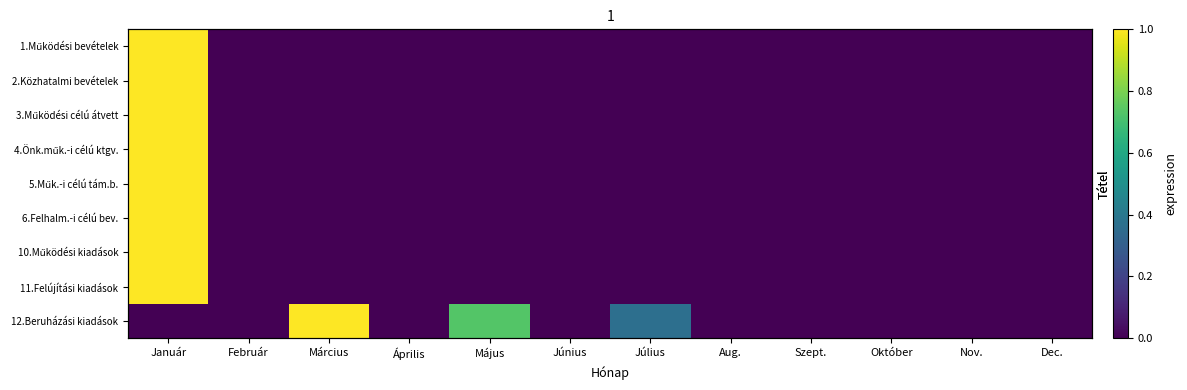

The value of 12.Beruházási kiadások at Dec. is 0.5. True or false?

False